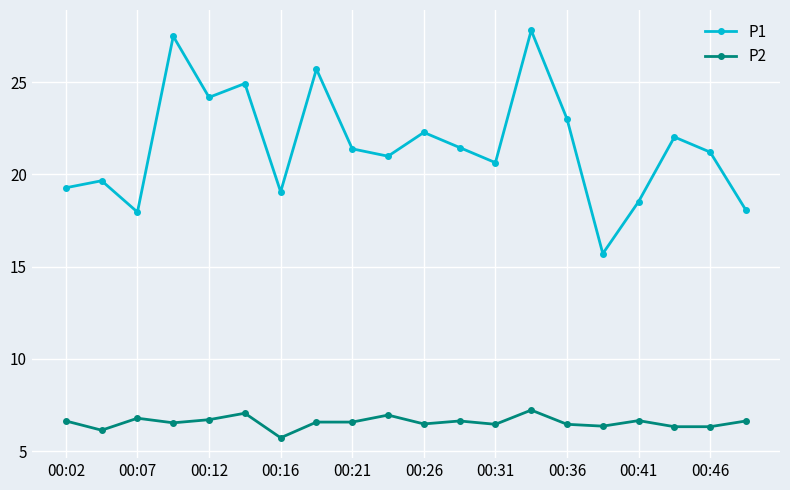

How many interior local valleys does the P1 series have?

6